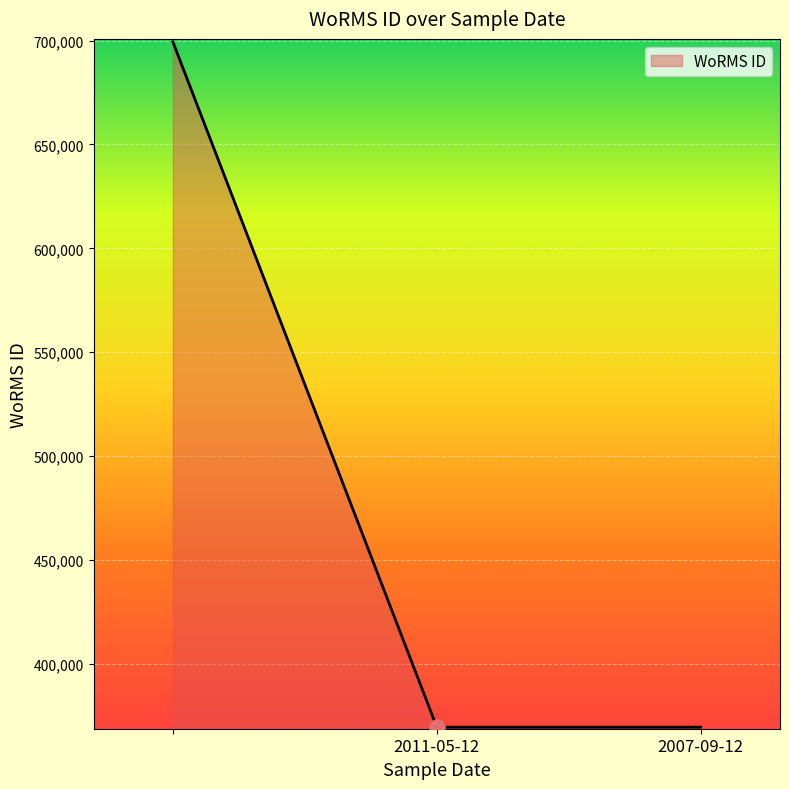

What is the minimum value shown in the chart?

369489